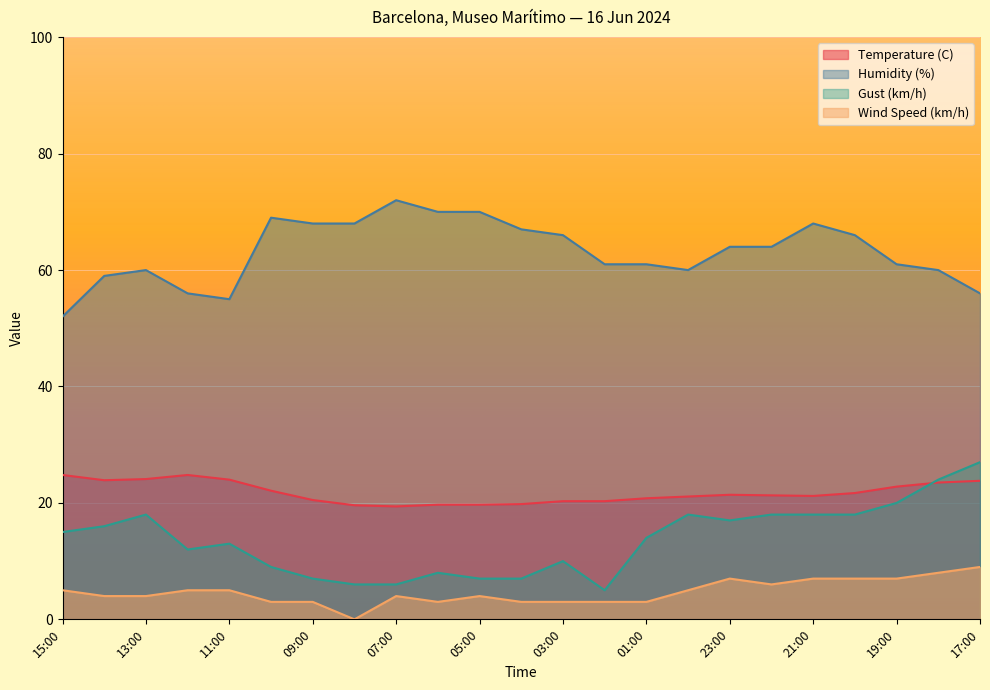

How many data points does each series have?

23